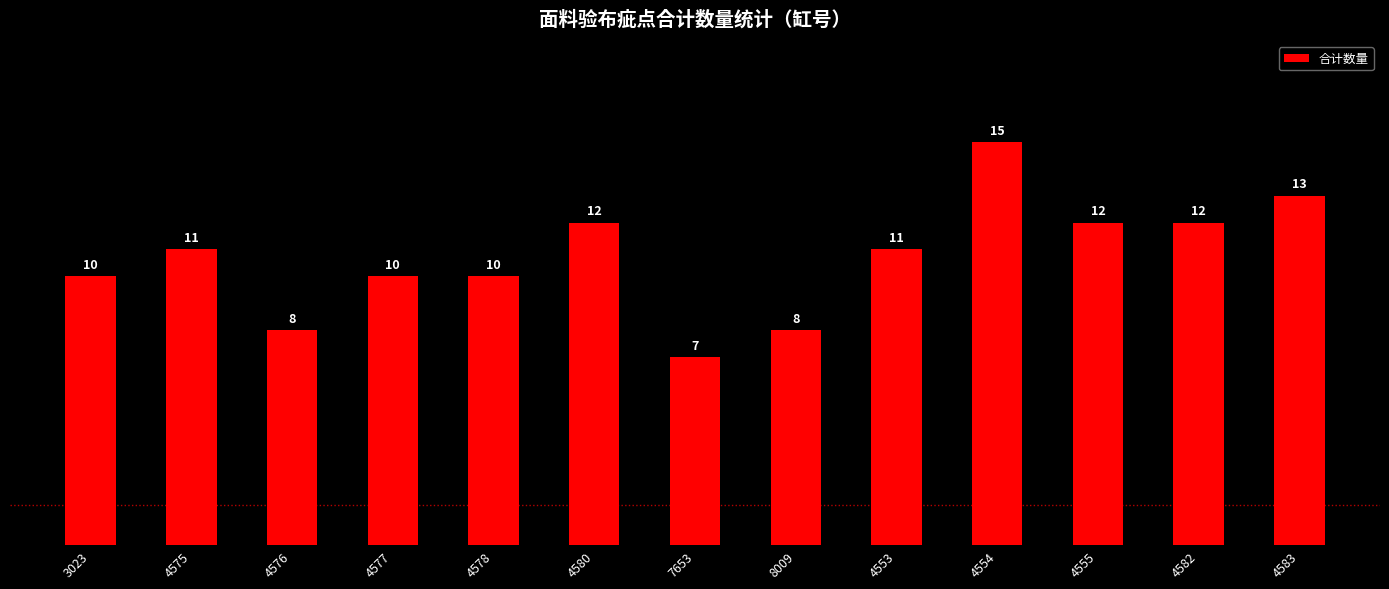

How many values are between 10 and 12?

8